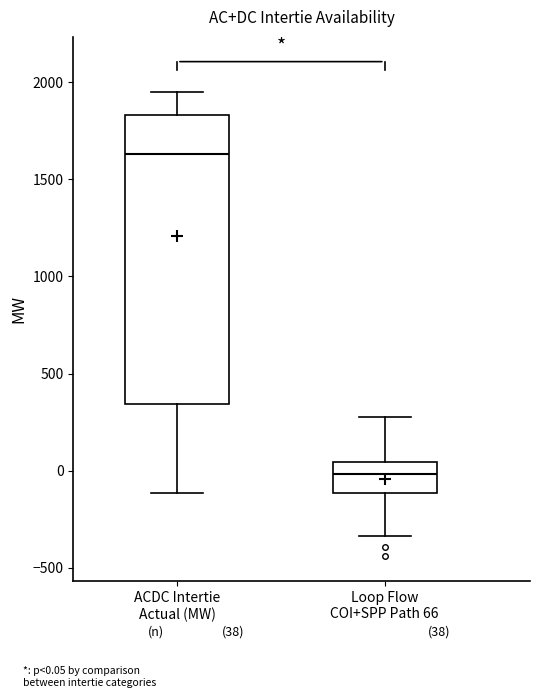

Which box's median line is the lowest?

Loop Flow COI+SPP Path 66